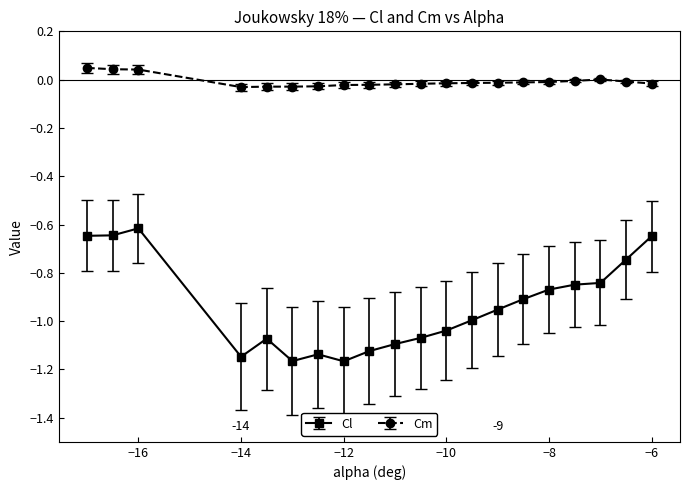

What is the difference between the second highest and second lowest values in the Cl series?

0.5